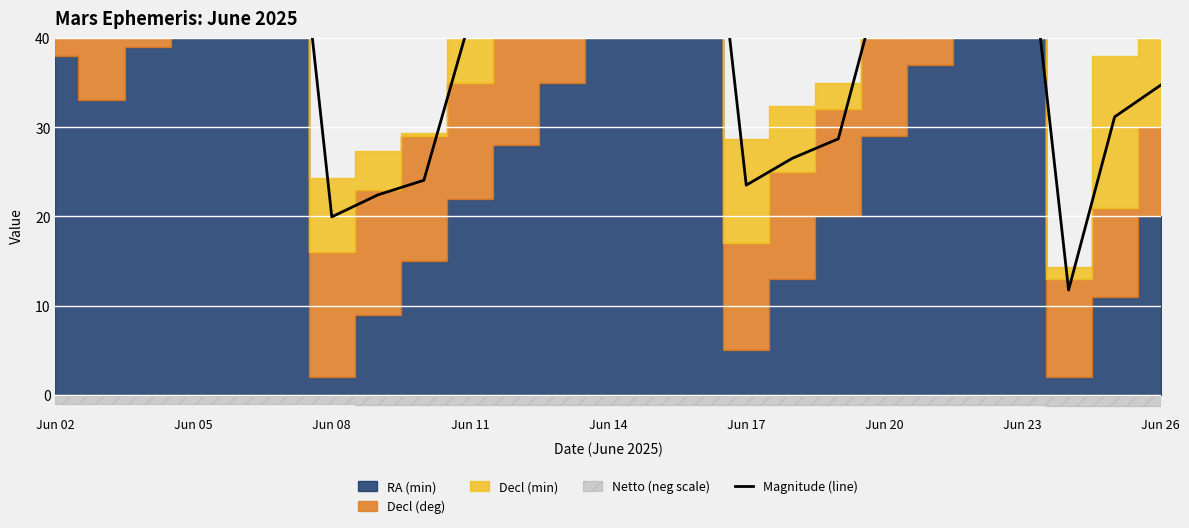

What is the average value?

42.6